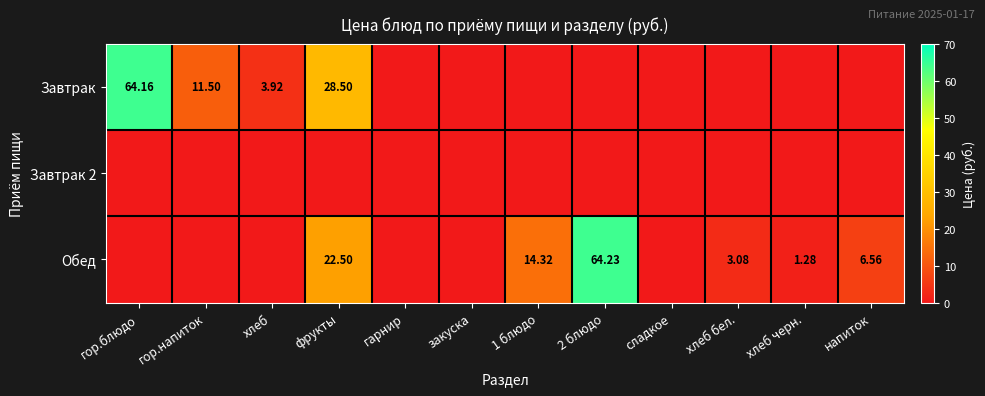

At which category is the sum across all series the highest?

2 блюдо